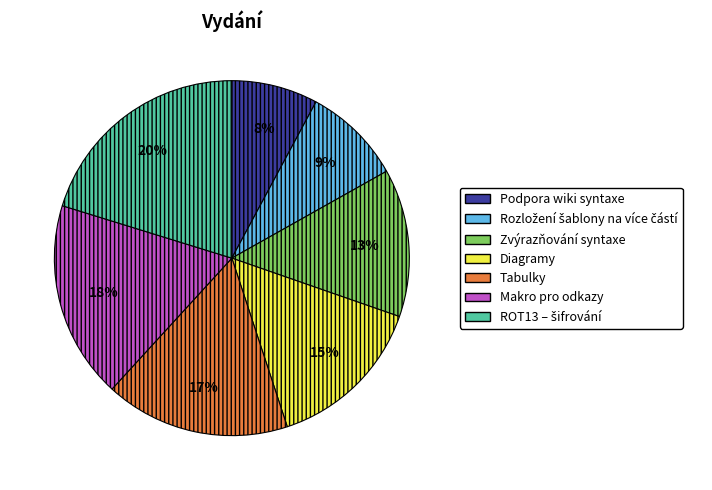

To the nearest percent, what is the combined percentage of Zvýrazňování syntaxe and Tabulky?

30%